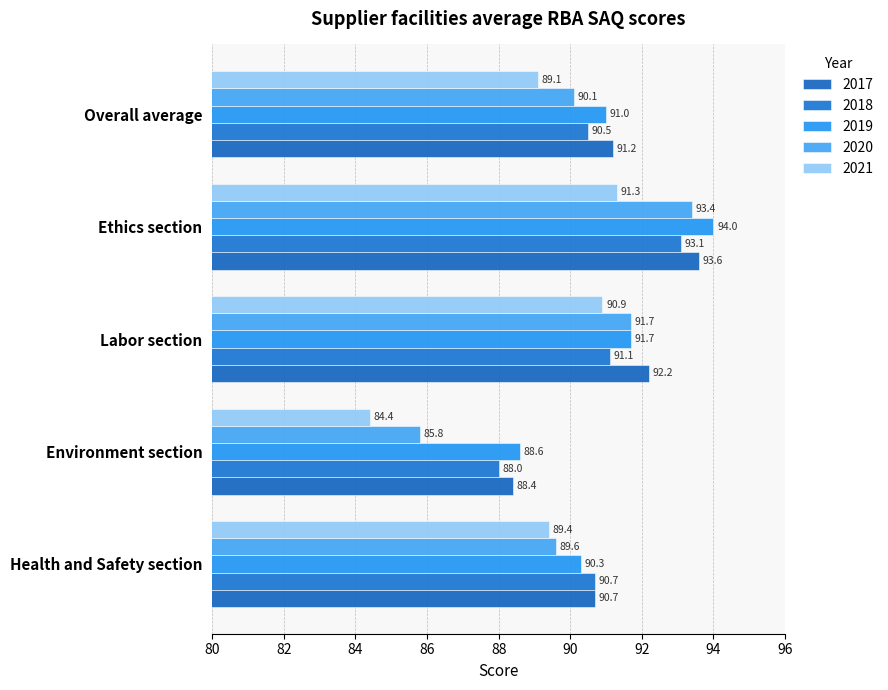

Count the number of categories in the chart.

5